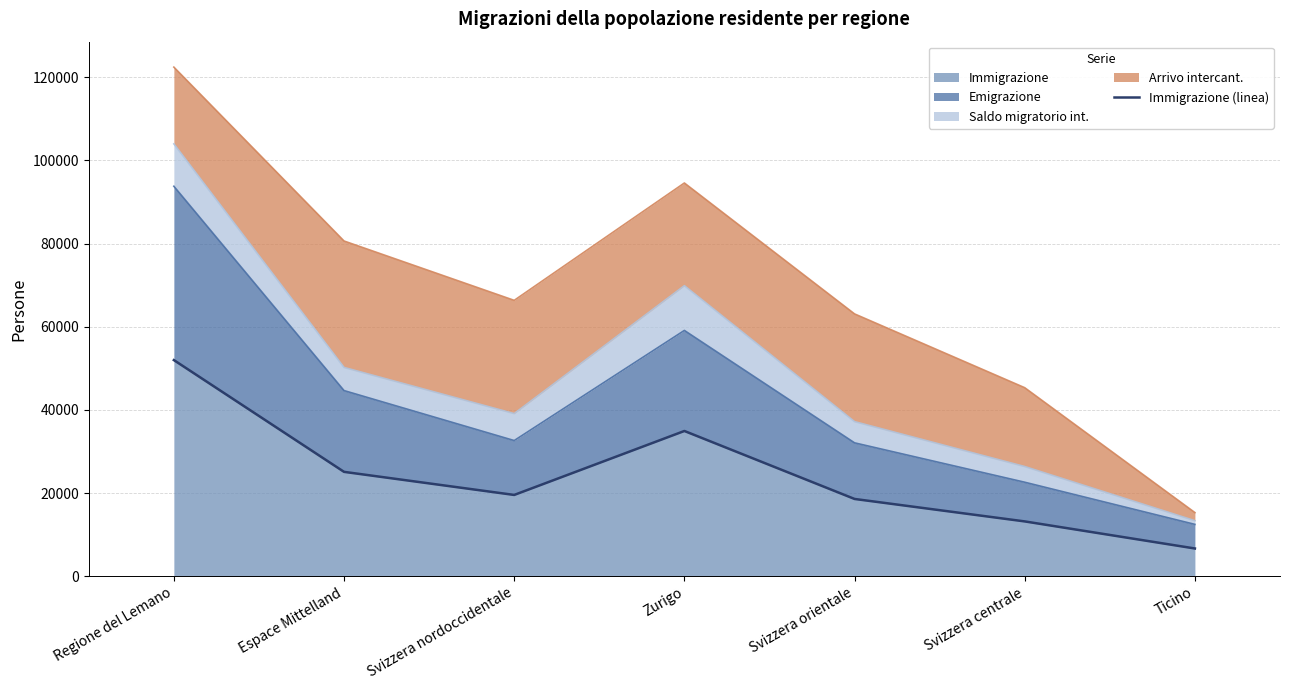

Reading left to right, transcribe all the data shown in this chart.

Regione del Lemano=51982	Espace Mittelland=25107	Svizzera nordoccidentale=19557	Zurigo=34935	Svizzera orientale=18592	Svizzera centrale=13193	Ticino=6681